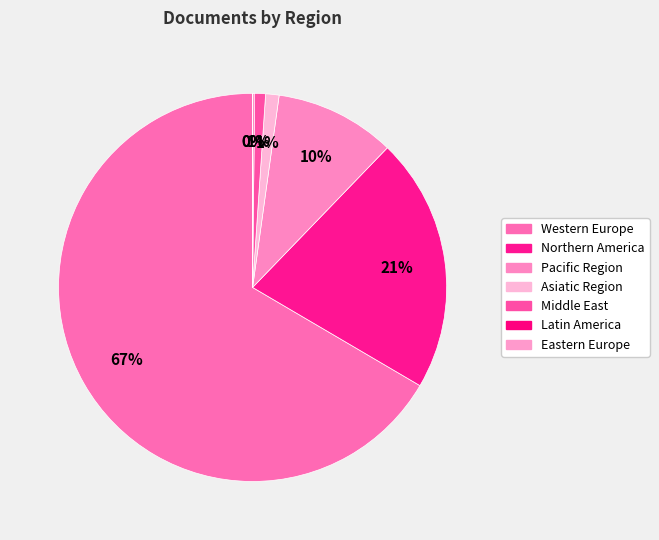

Does any single category account for the majority?

Yes